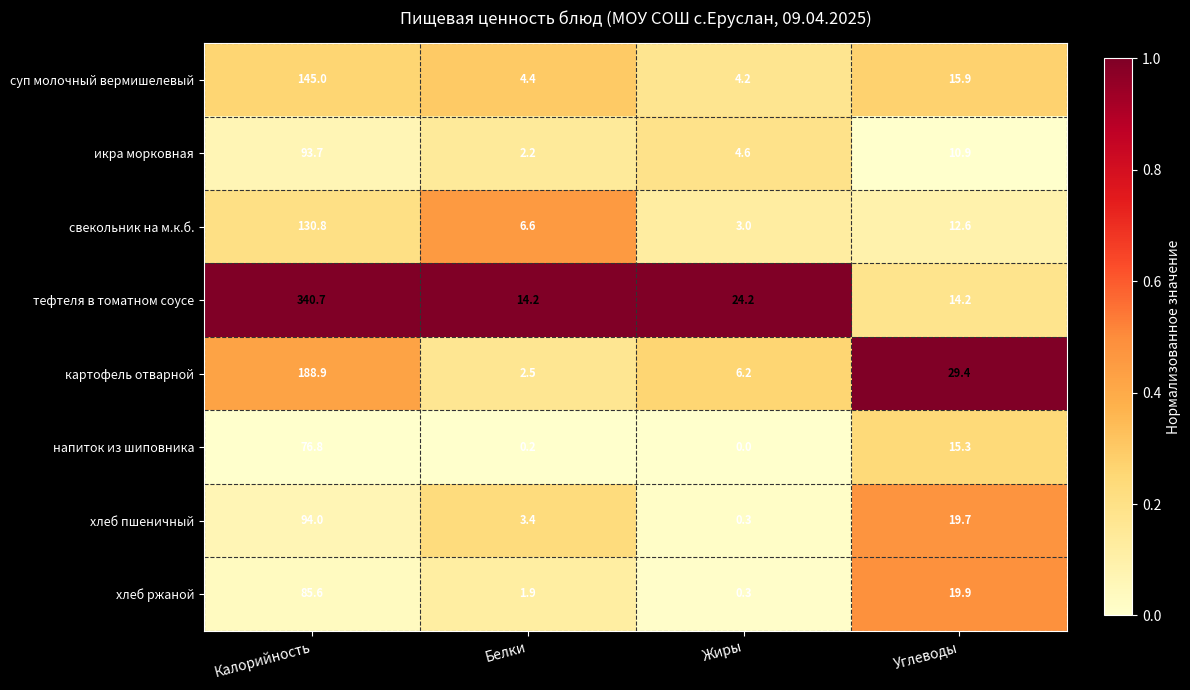

At which label does напиток из шиповника reach its peak?

Калорийность